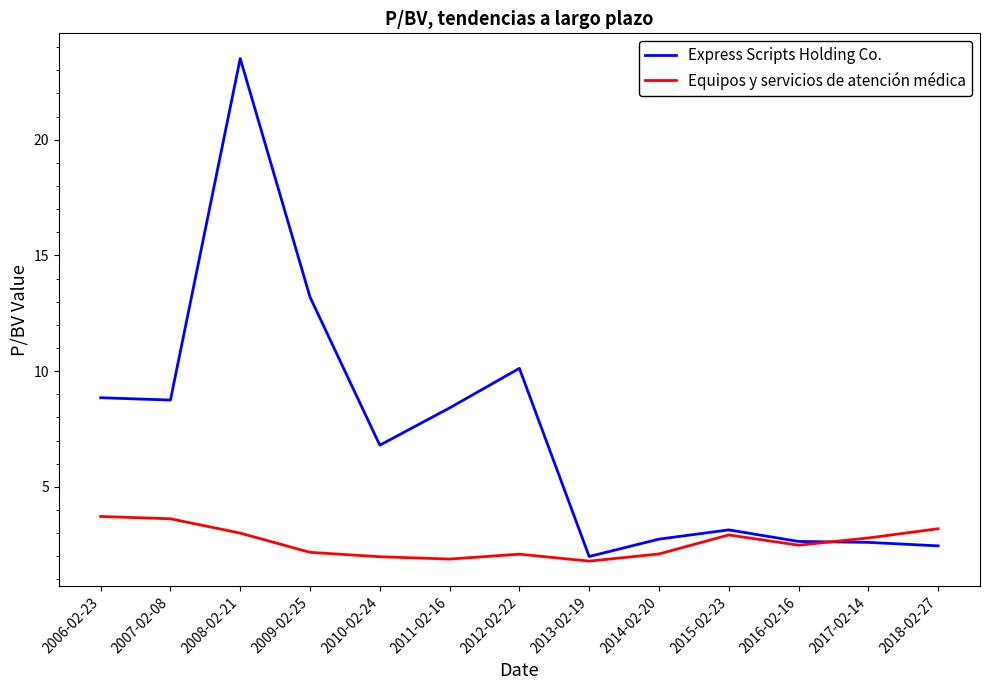

The Express Scripts Holding Co. series shows 2.6 at 2017-02-14. True or false?

True